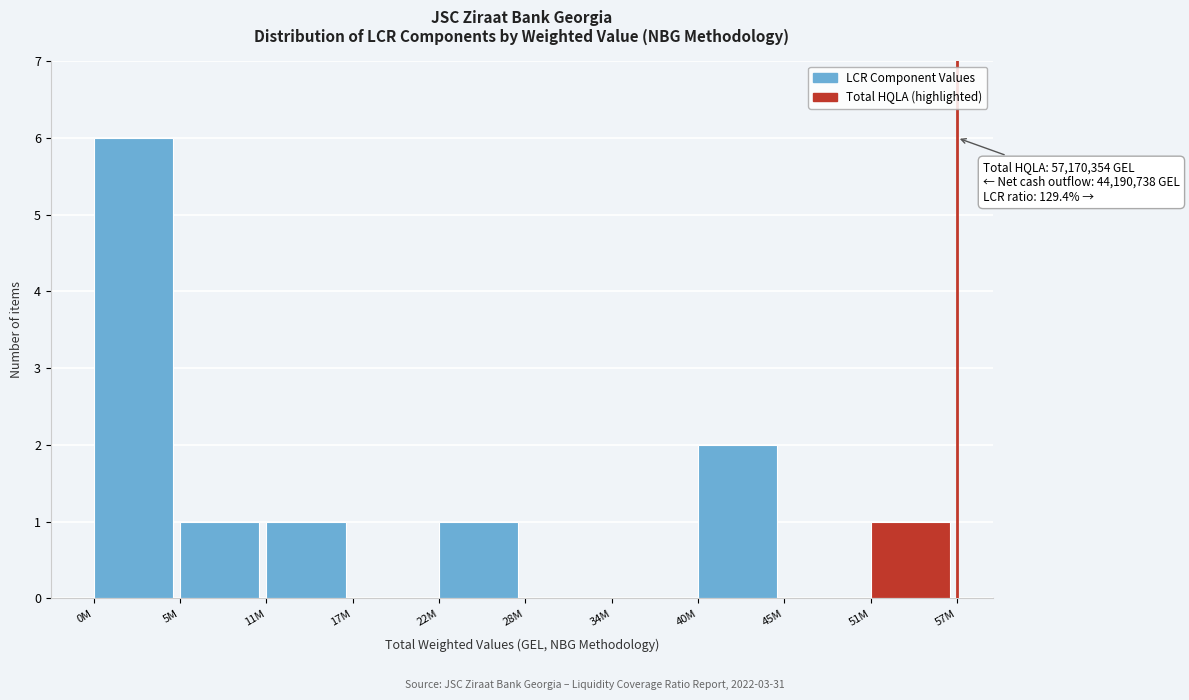

Reading left to right, extract all data points from this chart.

0M=6	5M=1	11M=1	17M=0	22M=1	28M=0	34M=0	40M=2	45M=0	51M=1